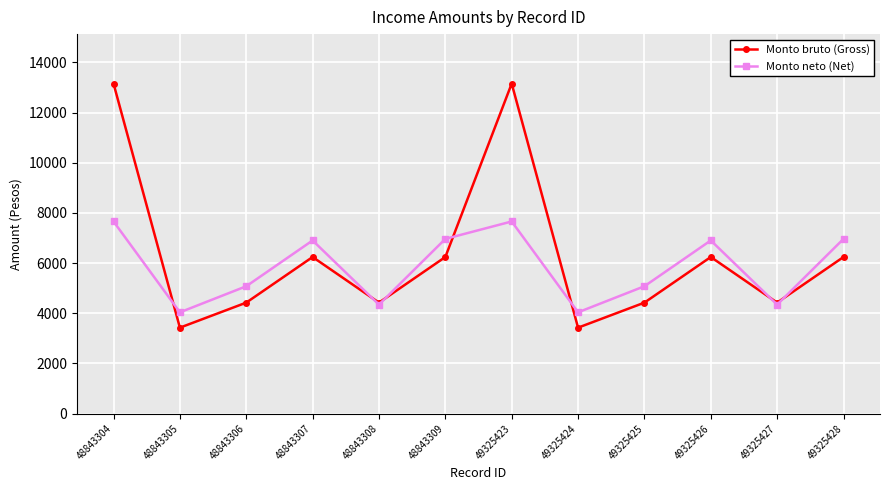

Count the number of categories in the chart.

12